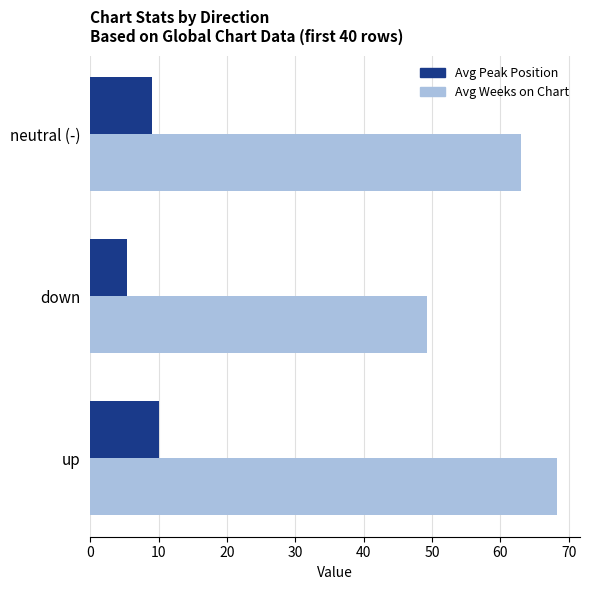

What is the difference between the Avg Peak Position values at up and down?

4.7